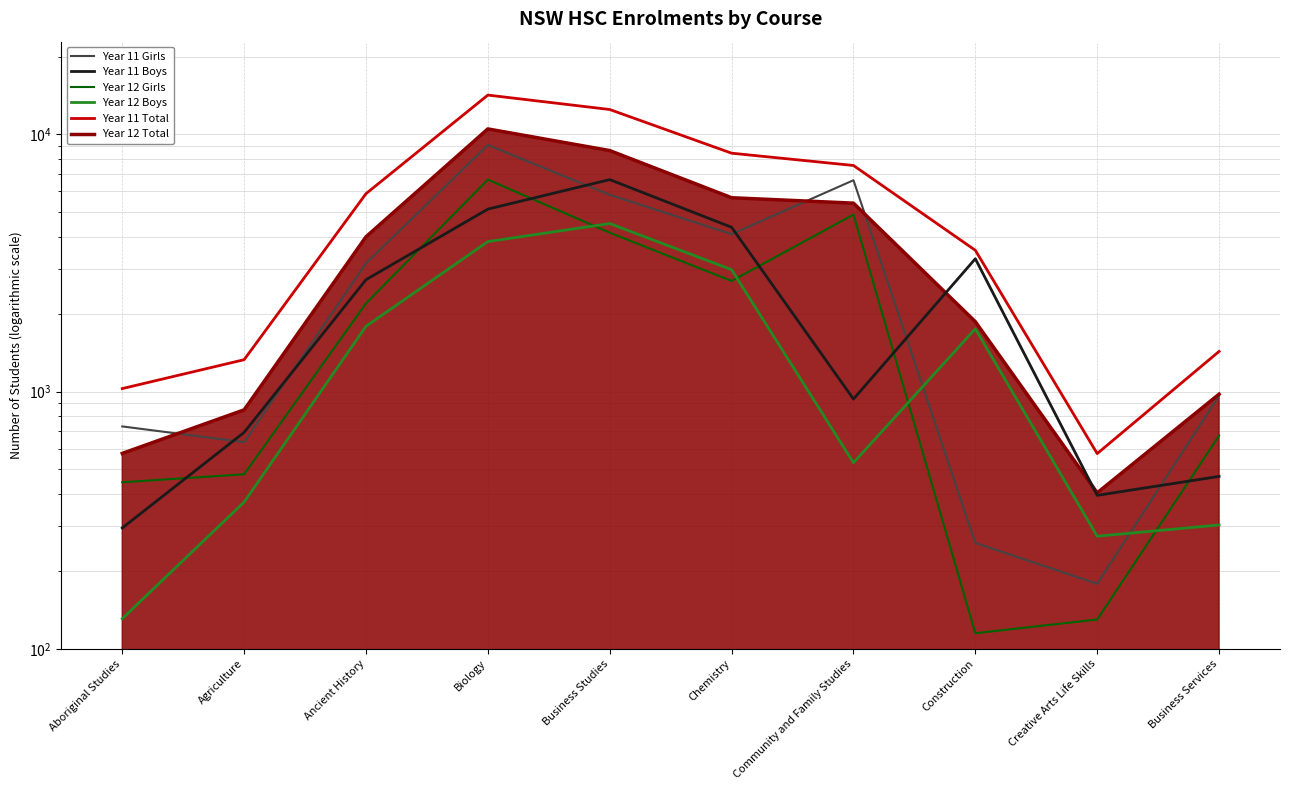

At which label is Year 11_Girls closest to 4632?

Chemistry